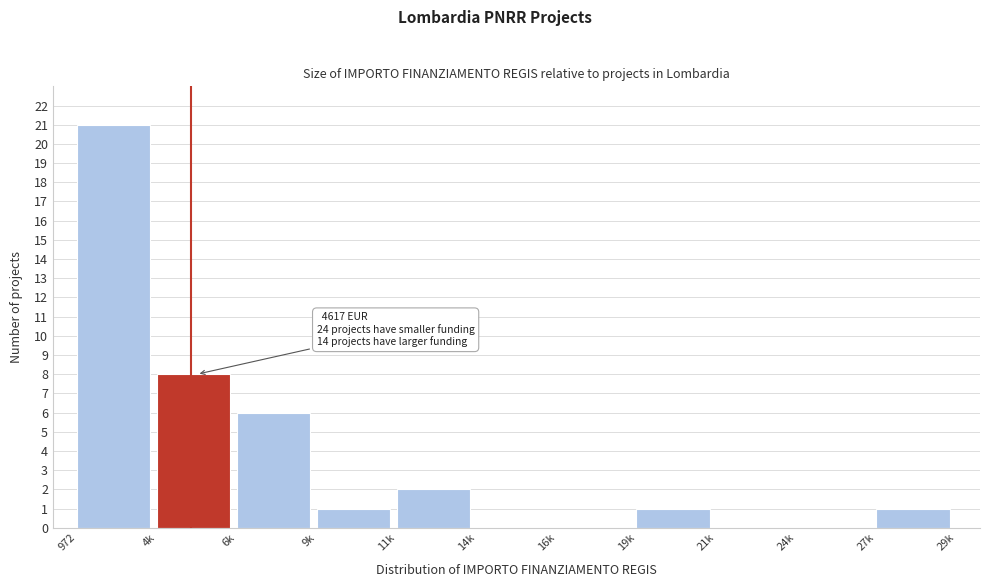

Reading right to left, extract all data points from this chart.

27k=1	24k=0	21k=0	19k=1	16k=0	14k=0	11k=2	9k=1	6k=6	4k=8	972=21